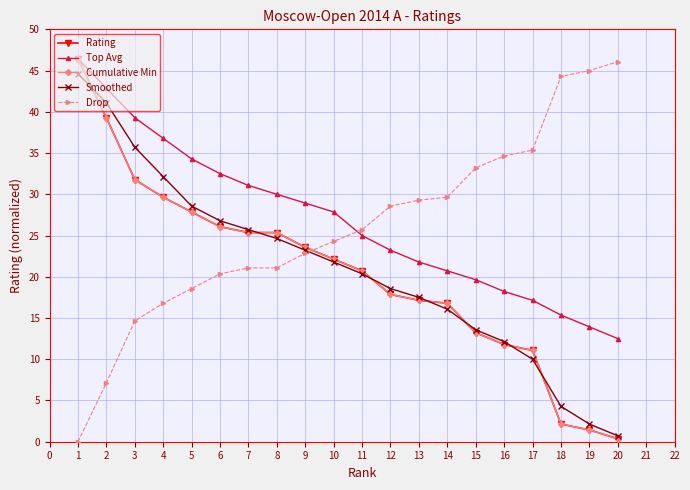

Is this an area chart (filled region under the line)?

No